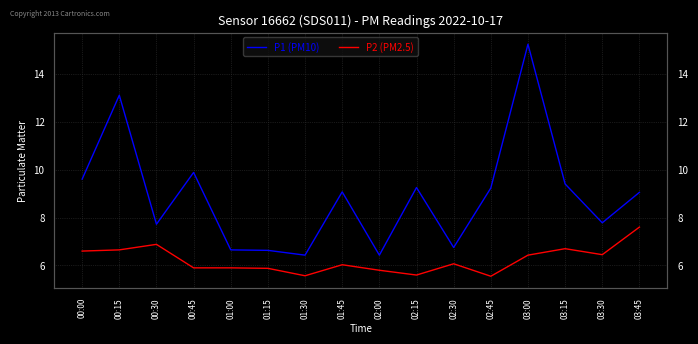

Where is the first local minimum for P1 (PM10)?

00:30